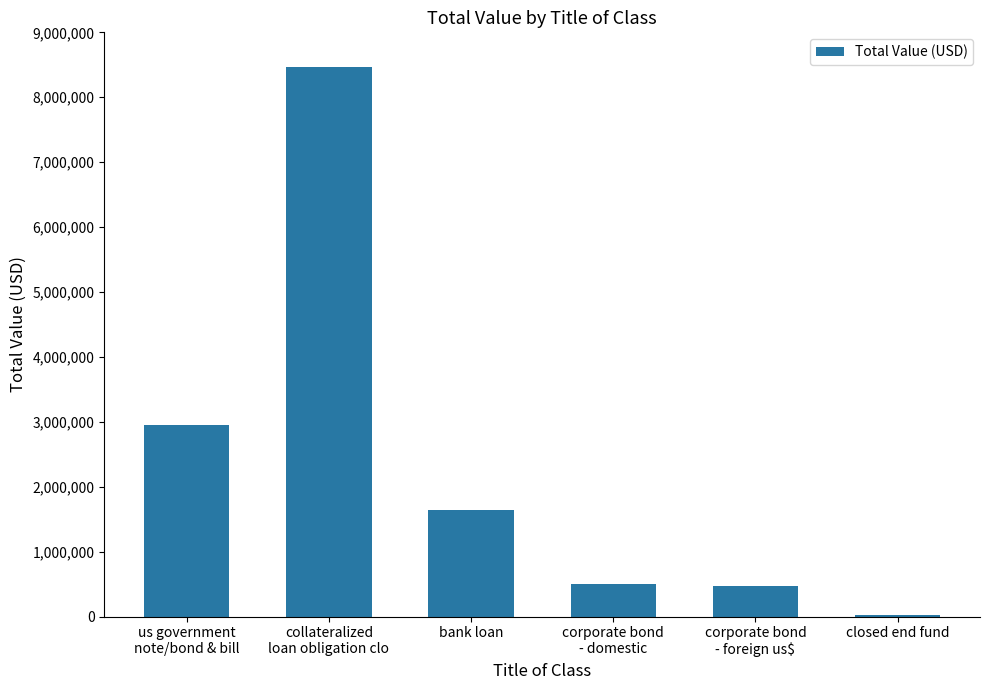

What is the greatest value displayed?

8470000